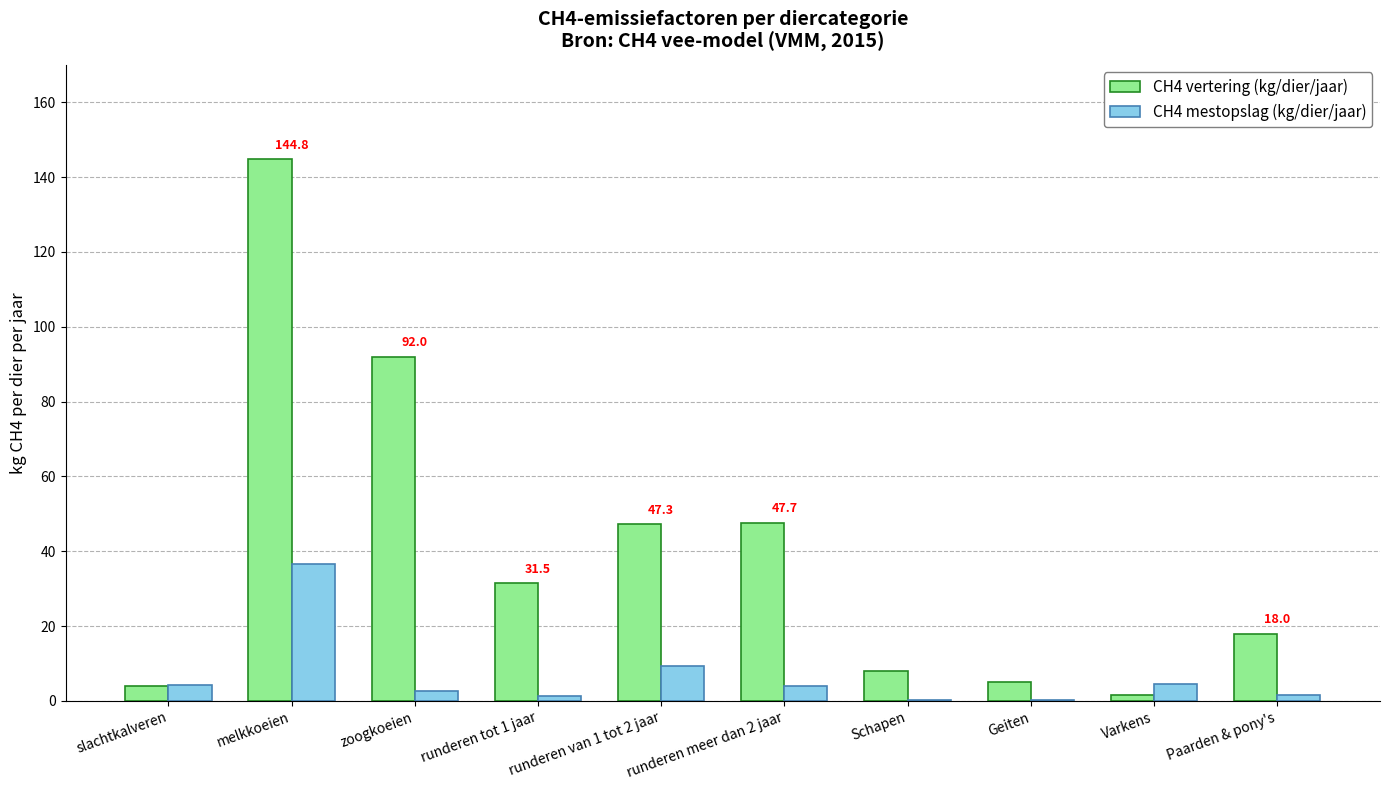

What is the sum of all CH4 vertering (kg/dier/jaar) values?

399.6